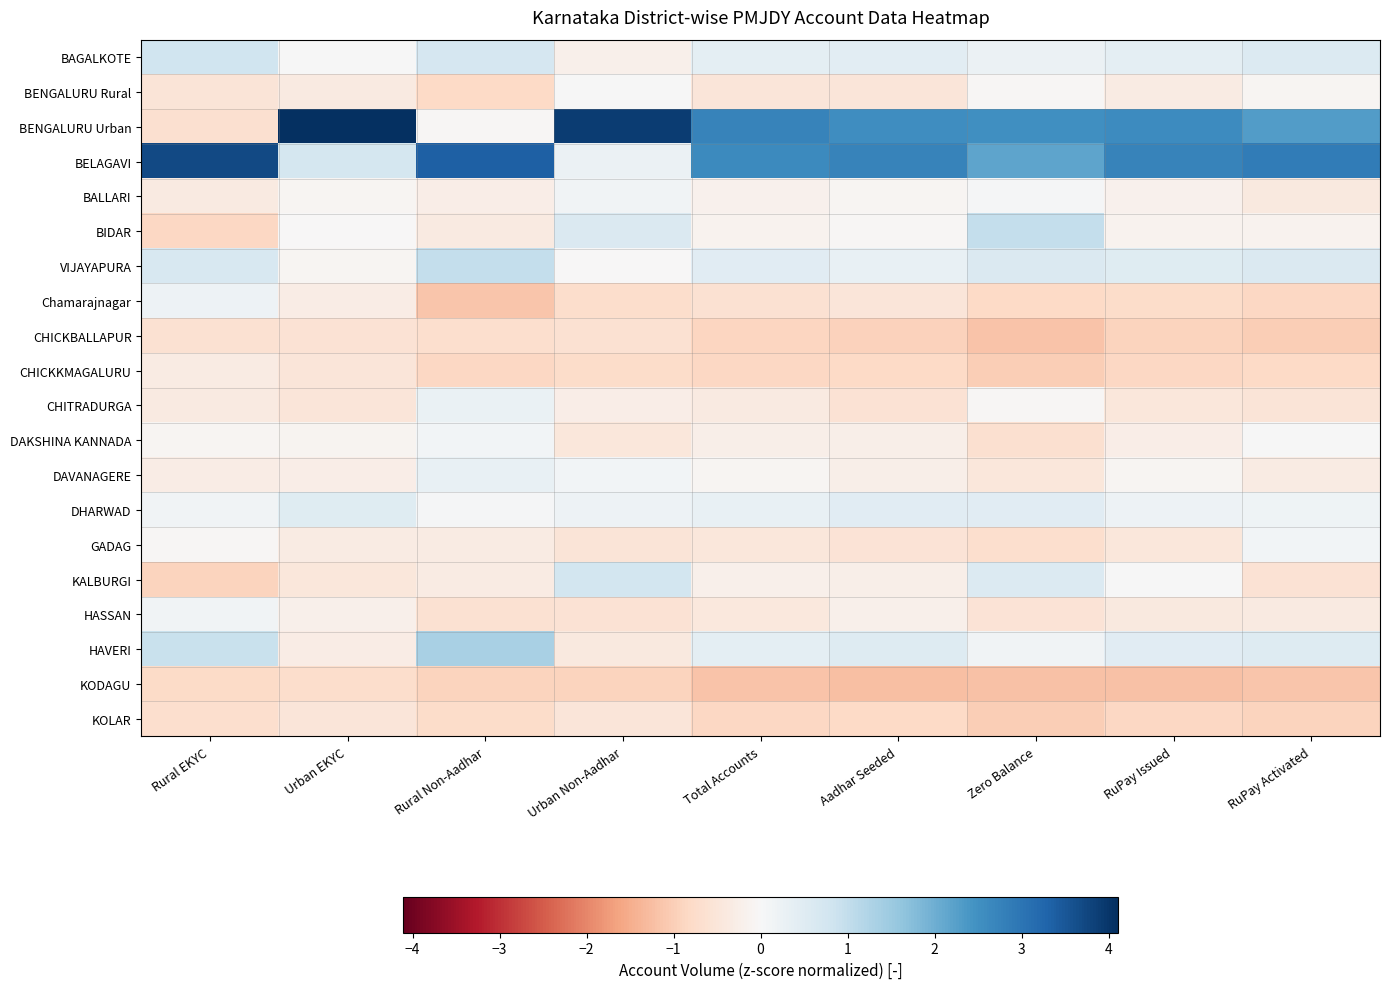

Reading left to right, list all the values displayed in this chart.

BAGALKOTE: Rural EKYC=0.8	Urban EKYC=0.0	Rural Non-Aadhar=0.7	Urban Non-Aadhar=-0.2	Total Accounts=0.4	Aadhar Seeded=0.4	Zero Balance=0.2	RuPay Issued=0.4	RuPay Activated=0.6
BENGALURU Rural: Rural EKYC=-0.5	Urban EKYC=-0.4	Rural Non-Aadhar=-0.8	Urban Non-Aadhar=0.0	Total Accounts=-0.5	Aadhar Seeded=-0.5	Zero Balance=-0.1	RuPay Issued=-0.3	RuPay Activated=-0.1
BENGALURU Urban: Rural EKYC=-0.7	Urban EKYC=4.1	Rural Non-Aadhar=-0.1	Urban Non-Aadhar=3.9	Total Accounts=2.8	Aadhar Seeded=2.6	Zero Balance=2.5	RuPay Issued=2.6	RuPay Activated=2.3
BELAGAVI: Rural EKYC=3.7	Urban EKYC=0.7	Rural Non-Aadhar=3.4	Urban Non-Aadhar=0.2	Total Accounts=2.6	Aadhar Seeded=2.8	Zero Balance=2.2	RuPay Issued=2.7	RuPay Activated=2.9
BALLARI: Rural EKYC=-0.4	Urban EKYC=-0.1	Rural Non-Aadhar=-0.3	Urban Non-Aadhar=0.2	Total Accounts=-0.2	Aadhar Seeded=-0.1	Zero Balance=0.0	RuPay Issued=-0.2	RuPay Activated=-0.4
BIDAR: Rural EKYC=-0.8	Urban EKYC=-0.0	Rural Non-Aadhar=-0.4	Urban Non-Aadhar=0.6	Total Accounts=-0.2	Aadhar Seeded=-0.0	Zero Balance=1.0	RuPay Issued=-0.1	RuPay Activated=-0.1
VIJAYAPURA: Rural EKYC=0.7	Urban EKYC=-0.1	Rural Non-Aadhar=1.0	Urban Non-Aadhar=-0.0	Total Accounts=0.5	Aadhar Seeded=0.3	Zero Balance=0.6	RuPay Issued=0.5	RuPay Activated=0.6
Chamarajnagar: Rural EKYC=0.2	Urban EKYC=-0.3	Rural Non-Aadhar=-1.1	Urban Non-Aadhar=-0.7	Total Accounts=-0.6	Aadhar Seeded=-0.5	Zero Balance=-0.8	RuPay Issued=-0.7	RuPay Activated=-0.8
CHICKBALLAPUR: Rural EKYC=-0.6	Urban EKYC=-0.6	Rural Non-Aadhar=-0.7	Urban Non-Aadhar=-0.6	Total Accounts=-0.9	Aadhar Seeded=-0.9	Zero Balance=-1.2	RuPay Issued=-0.9	RuPay Activated=-1.0
CHICKKMAGALURU: Rural EKYC=-0.3	Urban EKYC=-0.5	Rural Non-Aadhar=-0.8	Urban Non-Aadhar=-0.8	Total Accounts=-0.9	Aadhar Seeded=-0.8	Zero Balance=-1.0	RuPay Issued=-0.9	RuPay Activated=-0.8
CHITRADURGA: Rural EKYC=-0.4	Urban EKYC=-0.5	Rural Non-Aadhar=0.3	Urban Non-Aadhar=-0.3	Total Accounts=-0.4	Aadhar Seeded=-0.6	Zero Balance=-0.0	RuPay Issued=-0.5	RuPay Activated=-0.5
DAKSHINA KANNADA: Rural EKYC=-0.1	Urban EKYC=-0.1	Rural Non-Aadhar=0.1	Urban Non-Aadhar=-0.5	Total Accounts=-0.3	Aadhar Seeded=-0.3	Zero Balance=-0.7	RuPay Issued=-0.3	RuPay Activated=0.0
DAVANAGERE: Rural EKYC=-0.3	Urban EKYC=-0.3	Rural Non-Aadhar=0.3	Urban Non-Aadhar=0.1	Total Accounts=-0.1	Aadhar Seeded=-0.2	Zero Balance=-0.5	RuPay Issued=-0.1	RuPay Activated=-0.3
DHARWAD: Rural EKYC=0.1	Urban EKYC=0.5	Rural Non-Aadhar=0.0	Urban Non-Aadhar=0.2	Total Accounts=0.3	Aadhar Seeded=0.5	Zero Balance=0.5	RuPay Issued=0.2	RuPay Activated=0.2
GADAG: Rural EKYC=-0.1	Urban EKYC=-0.3	Rural Non-Aadhar=-0.3	Urban Non-Aadhar=-0.5	Total Accounts=-0.5	Aadhar Seeded=-0.6	Zero Balance=-0.7	RuPay Issued=-0.5	RuPay Activated=0.1
KALBURGI: Rural EKYC=-0.9	Urban EKYC=-0.5	Rural Non-Aadhar=-0.3	Urban Non-Aadhar=0.8	Total Accounts=-0.2	Aadhar Seeded=-0.2	Zero Balance=0.5	RuPay Issued=0.0	RuPay Activated=-0.6
HASSAN: Rural EKYC=0.2	Urban EKYC=-0.2	Rural Non-Aadhar=-0.6	Urban Non-Aadhar=-0.6	Total Accounts=-0.4	Aadhar Seeded=-0.2	Zero Balance=-0.6	RuPay Issued=-0.4	RuPay Activated=-0.4
HAVERI: Rural EKYC=0.9	Urban EKYC=-0.3	Rural Non-Aadhar=1.3	Urban Non-Aadhar=-0.4	Total Accounts=0.4	Aadhar Seeded=0.5	Zero Balance=0.1	RuPay Issued=0.5	RuPay Activated=0.5
KODAGU: Rural EKYC=-0.8	Urban EKYC=-0.7	Rural Non-Aadhar=-0.9	Urban Non-Aadhar=-0.9	Total Accounts=-1.2	Aadhar Seeded=-1.2	Zero Balance=-1.2	RuPay Issued=-1.2	RuPay Activated=-1.1
KOLAR: Rural EKYC=-0.7	Urban EKYC=-0.5	Rural Non-Aadhar=-0.7	Urban Non-Aadhar=-0.5	Total Accounts=-0.8	Aadhar Seeded=-0.8	Zero Balance=-1.0	RuPay Issued=-0.8	RuPay Activated=-0.9